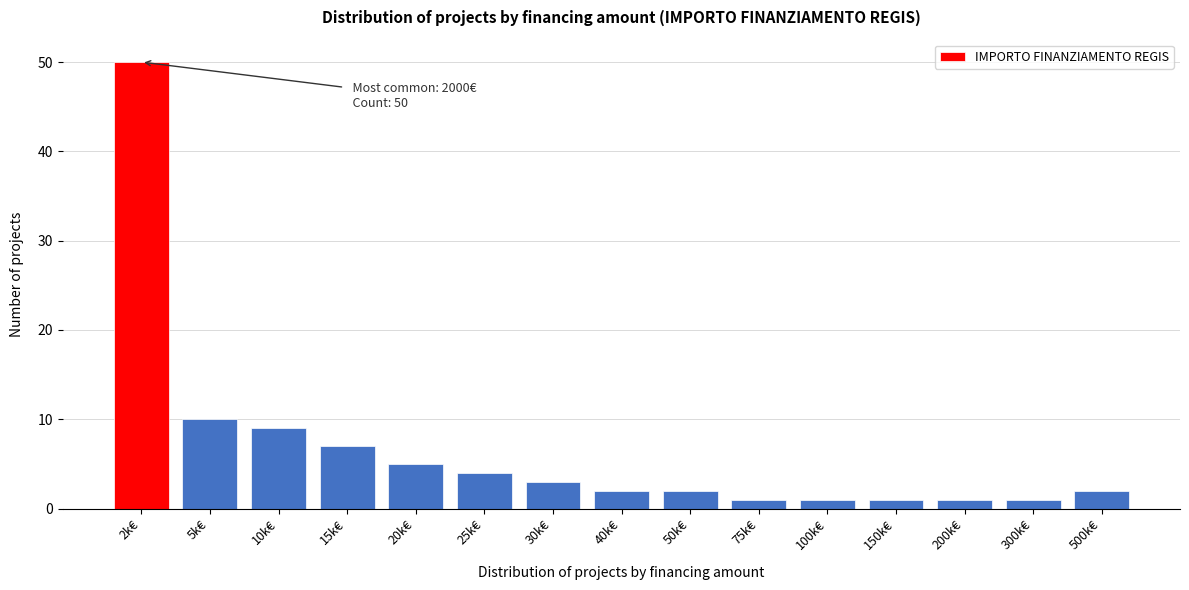

Reading left to right, list all the values displayed in this chart.

2k€=50	5k€=10	10k€=9	15k€=7	20k€=5	25k€=4	30k€=3	40k€=2	50k€=2	75k€=1	100k€=1	150k€=1	200k€=1	300k€=1	500k€=2